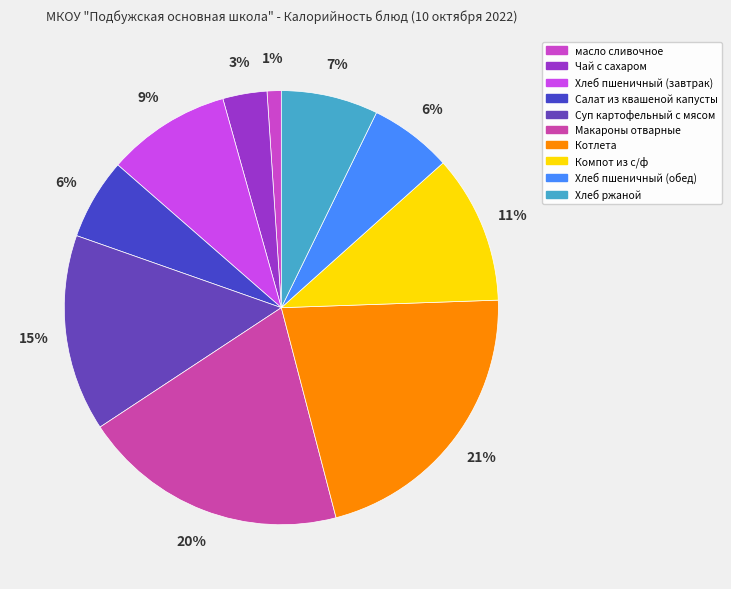

What is the change in value from Котлета to Хлеб ржаной?

-121.5